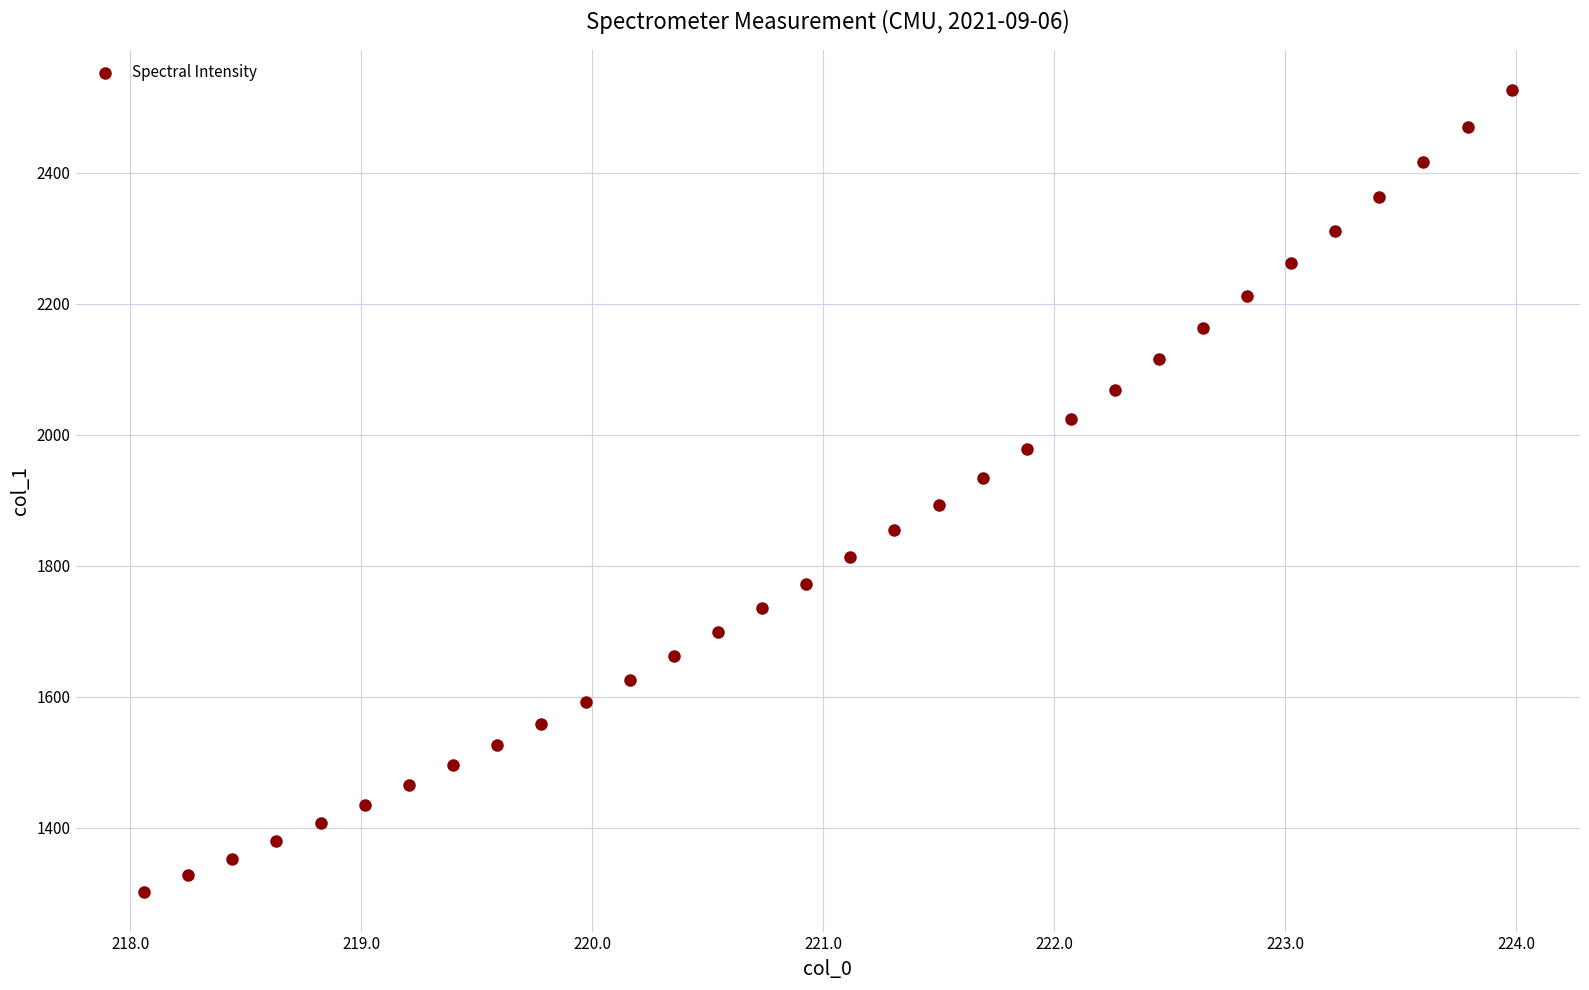

What is the range of Y values (max minus min)?

1224.4